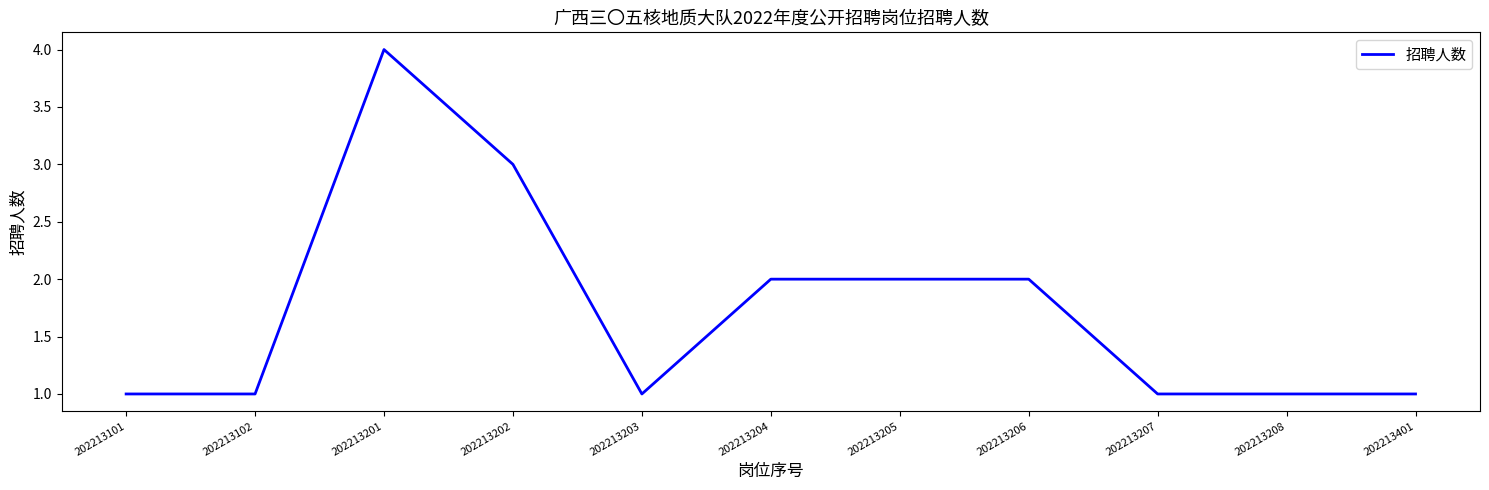

What is the ratio of the value at 202213205 to the value at 202213401?

2.0